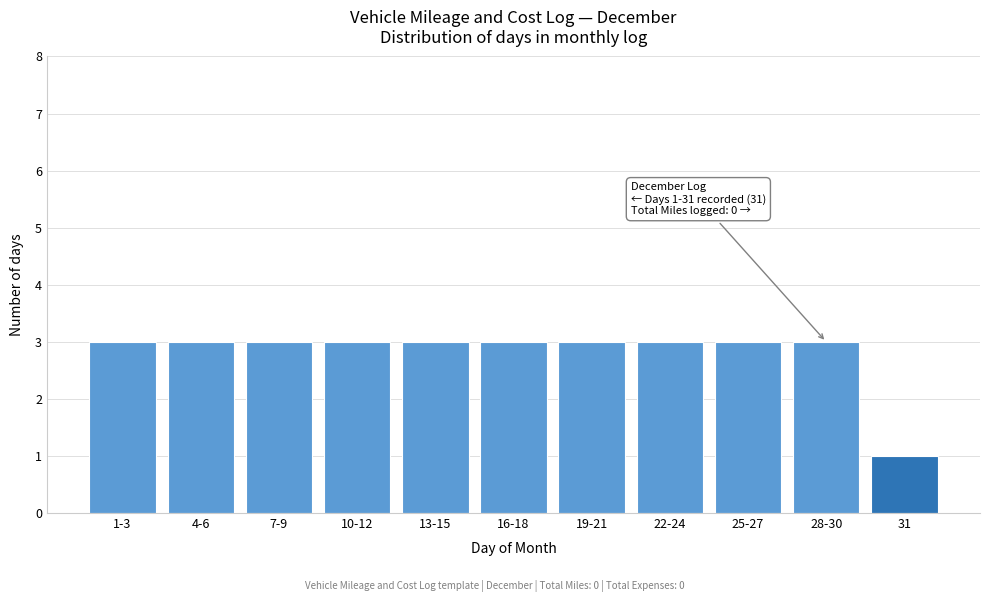

Reading left to right, transcribe all the data shown in this chart.

1-3=3	4-6=3	7-9=3	10-12=3	13-15=3	16-18=3	19-21=3	22-24=3	25-27=3	28-30=3	31=1